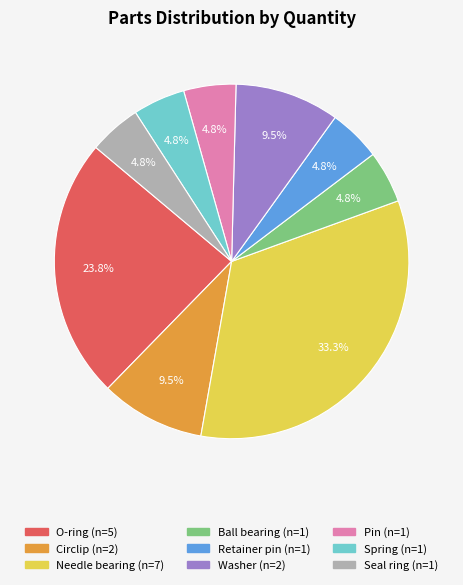

Is the sum of Circlip and Pin greater than half?

No